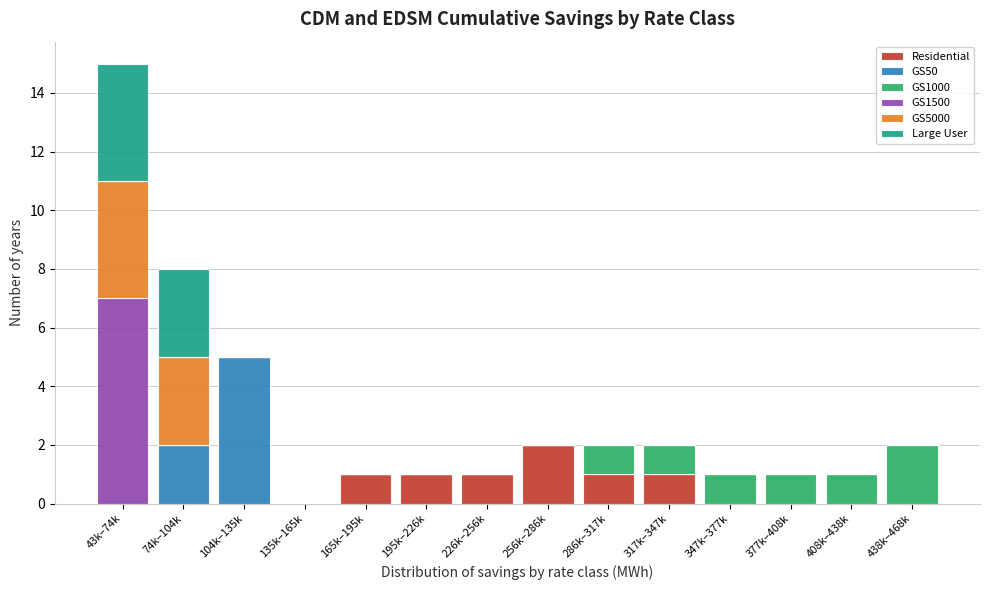

Is it true that Residential equals 1 at 438k–468k?

False